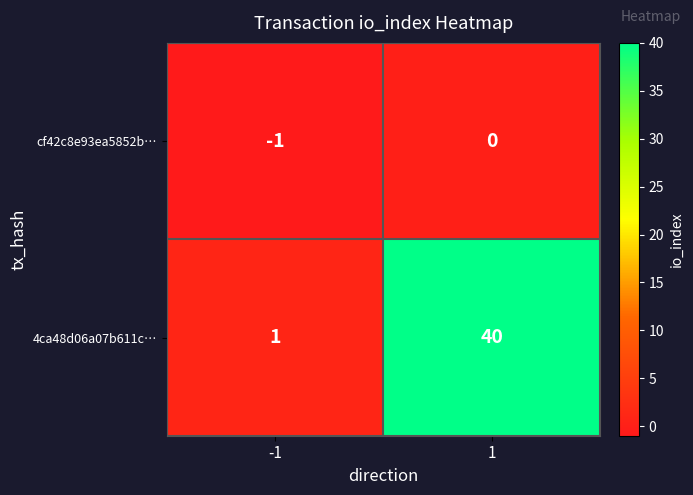

What is the highest value of the 4ca48d06a07b611c… series?

40